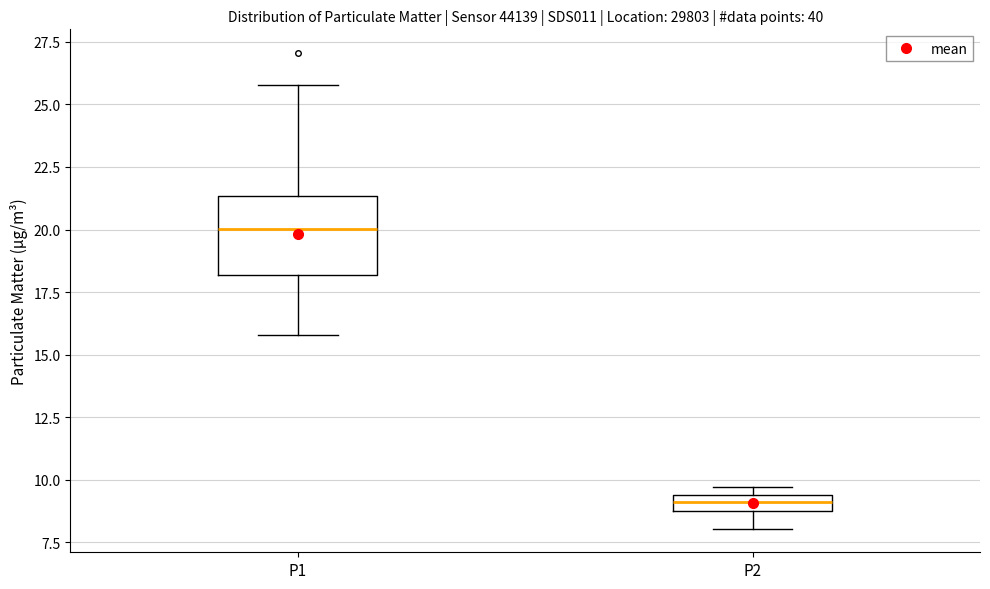

Which box has the highest median line?

P1